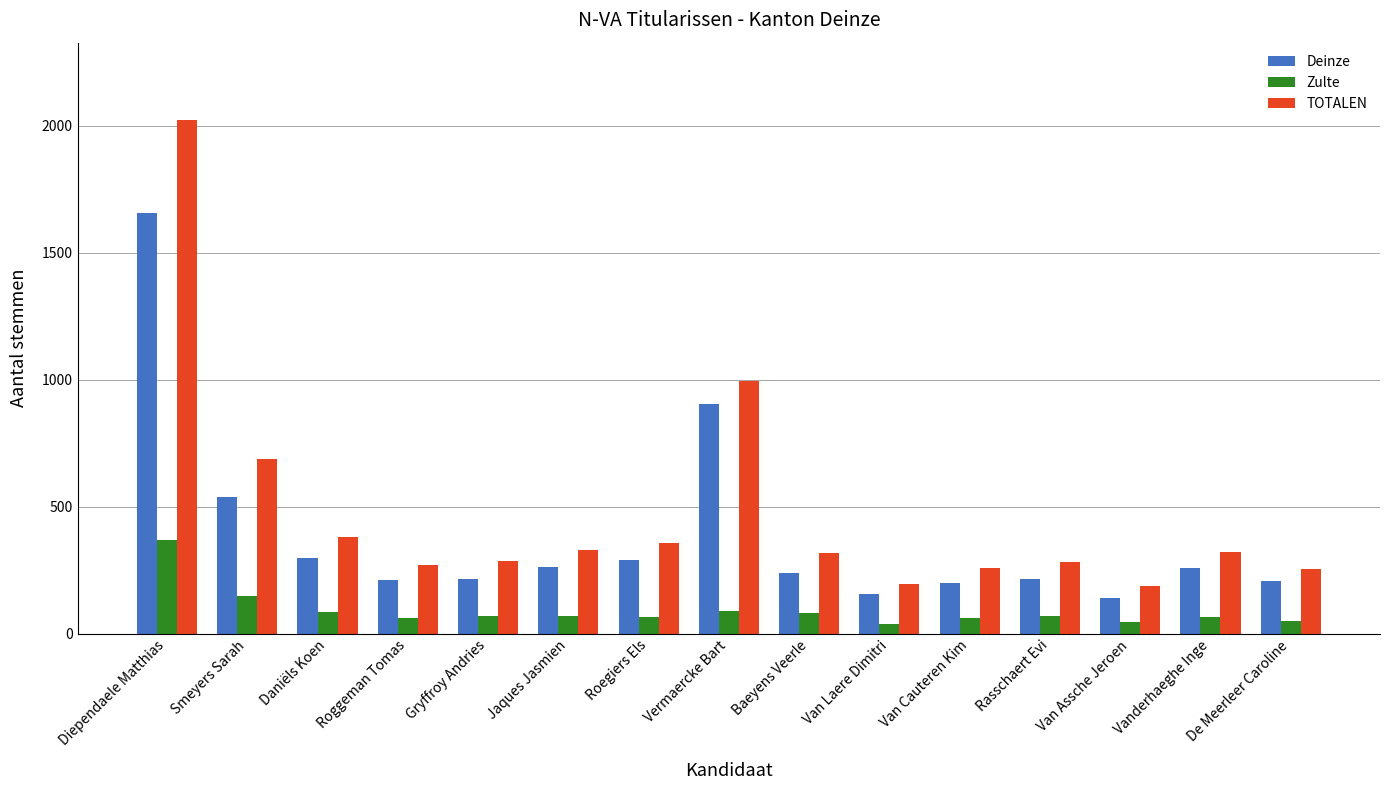

What is the average value of the Deinze series?

386